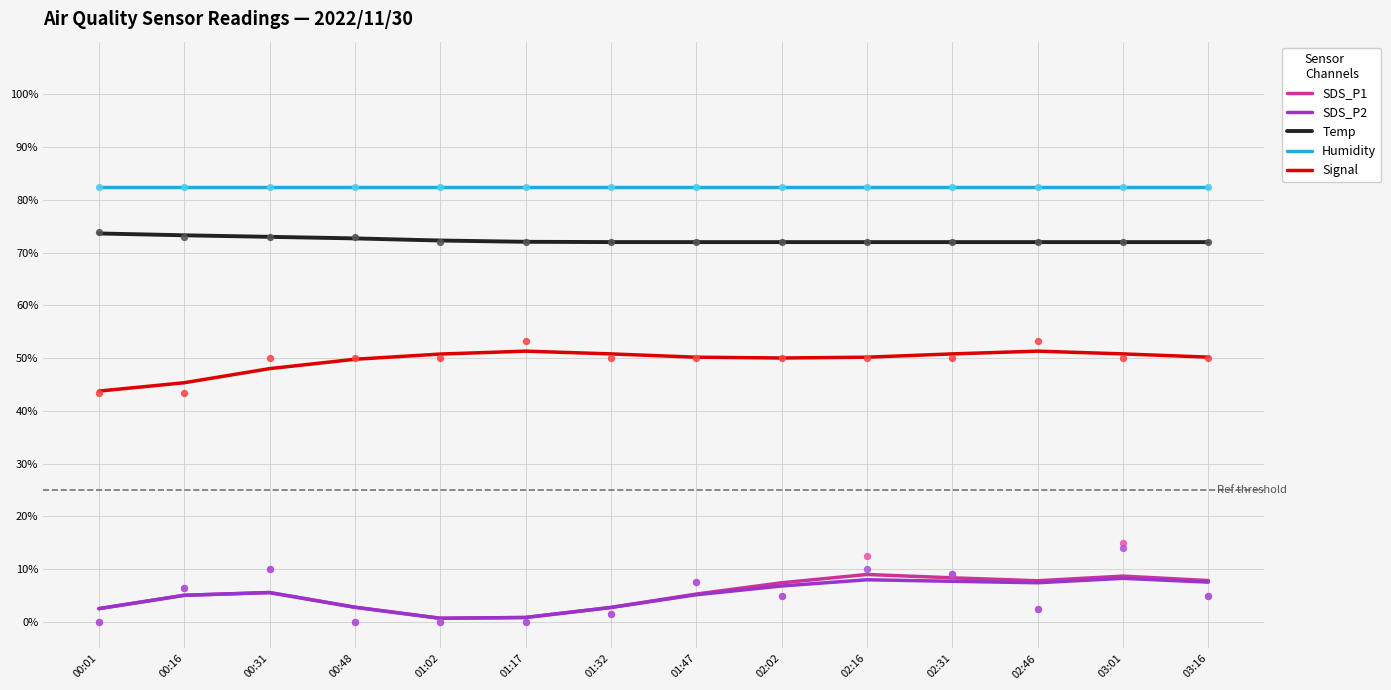

At which category is the sum across all series the highest?

03:01